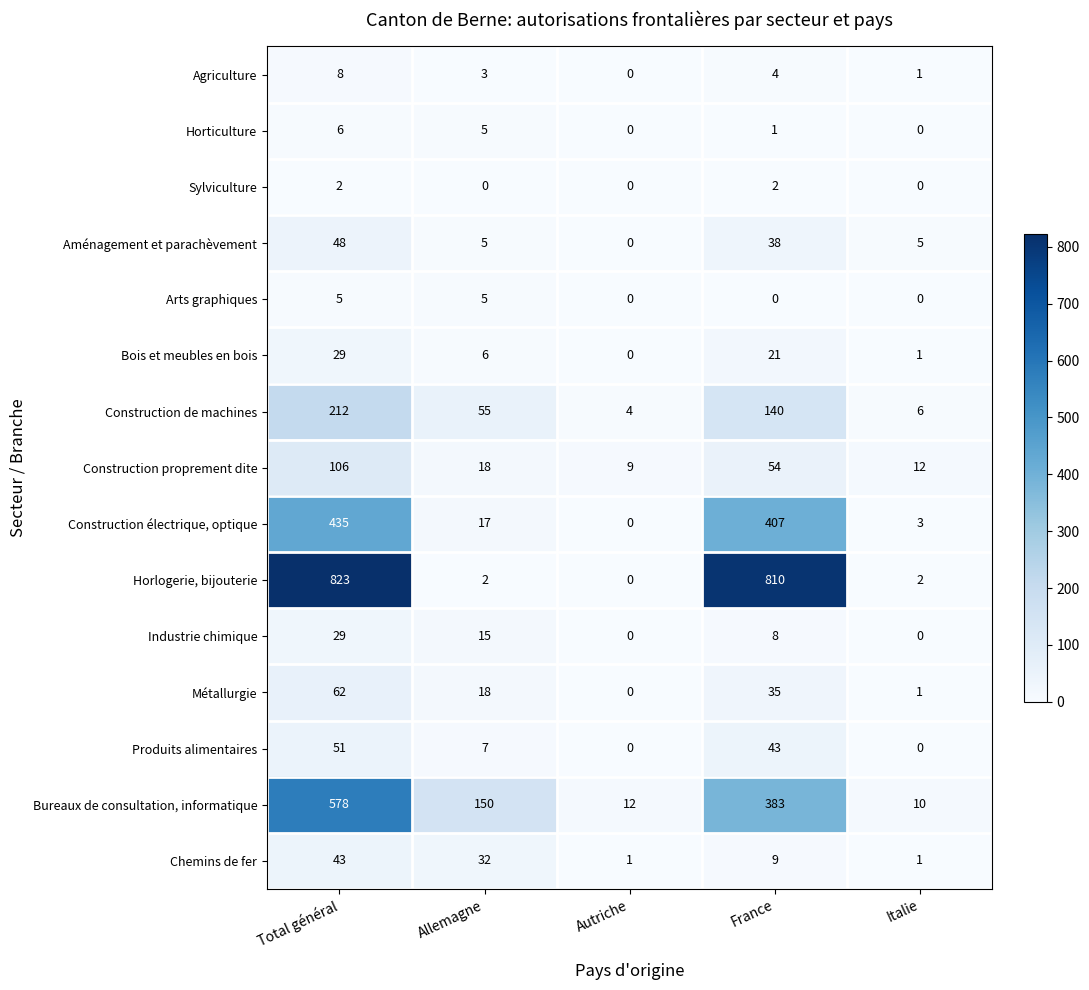

What is the difference between the Construction de machines values at Allemagne and France?

85